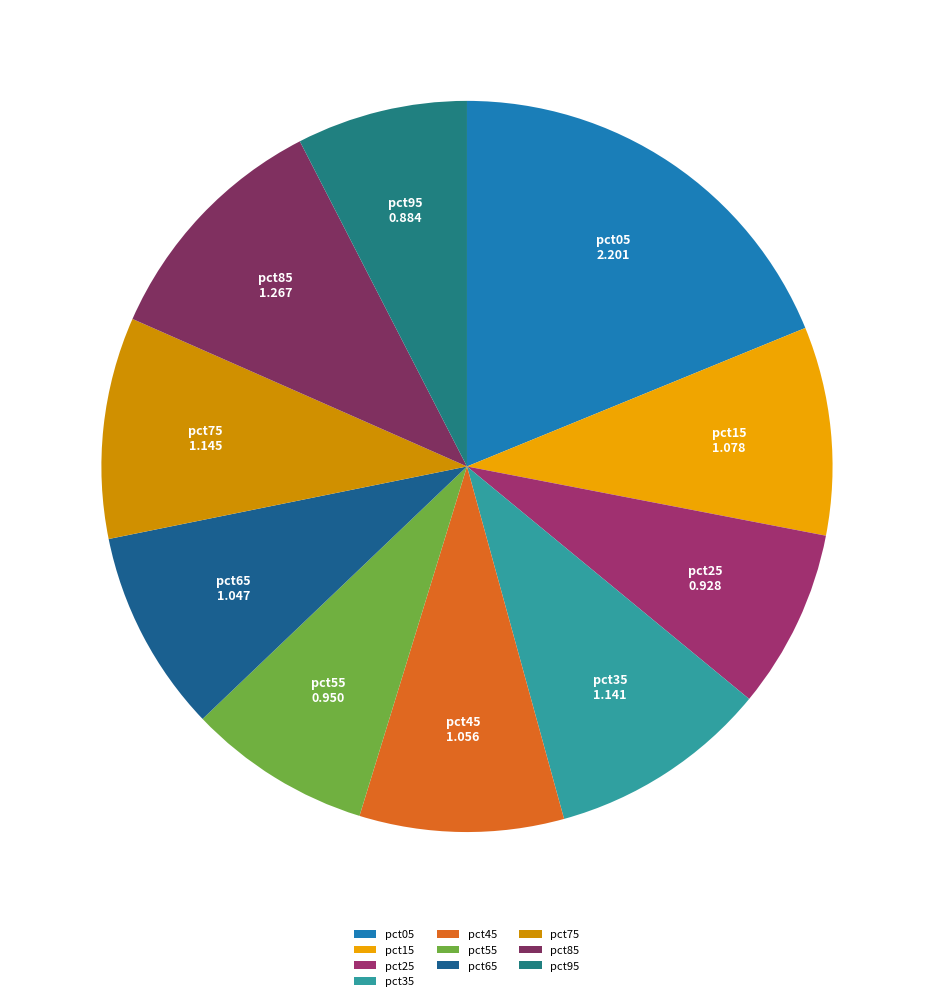

Is it true that pct15 is 19% of the pie?

False